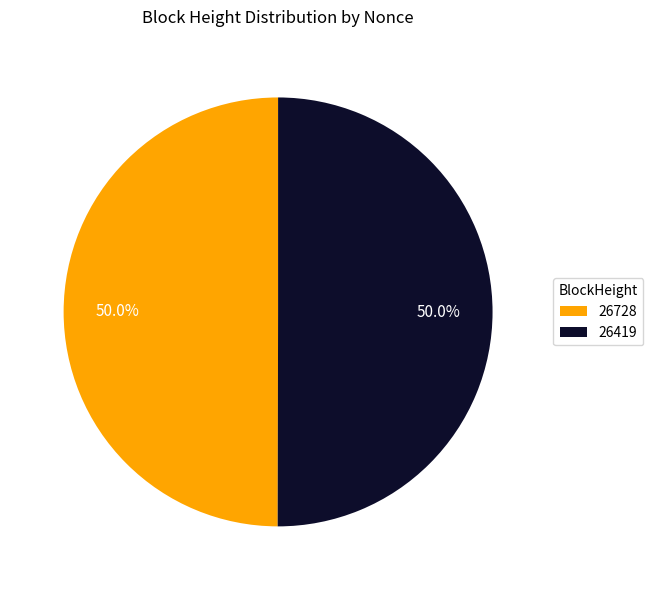

True or false: 26419 accounts for 89% of the total.

False